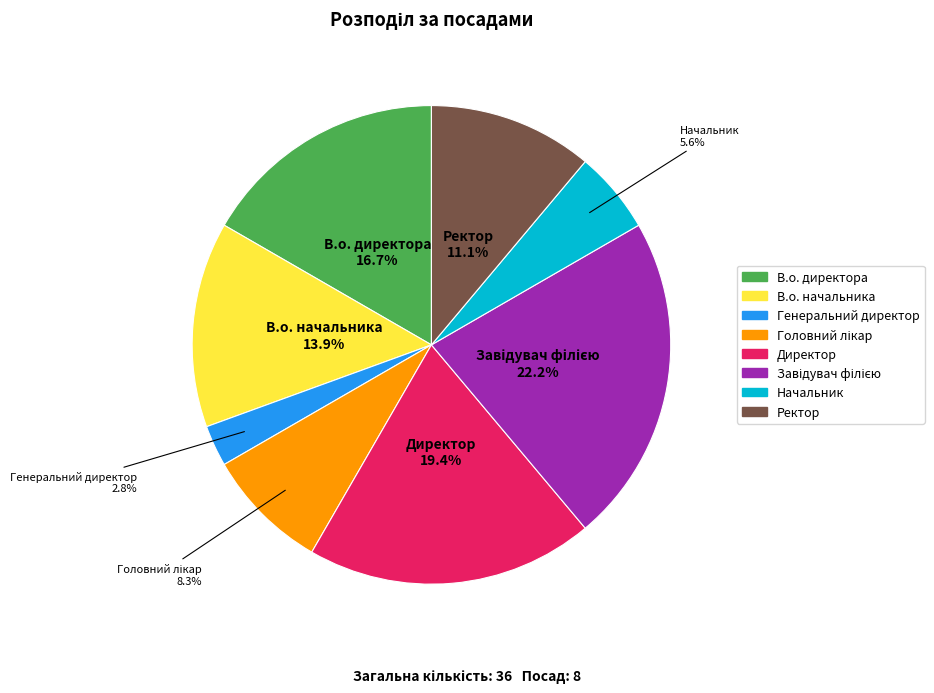

Does any single category account for the majority?

No